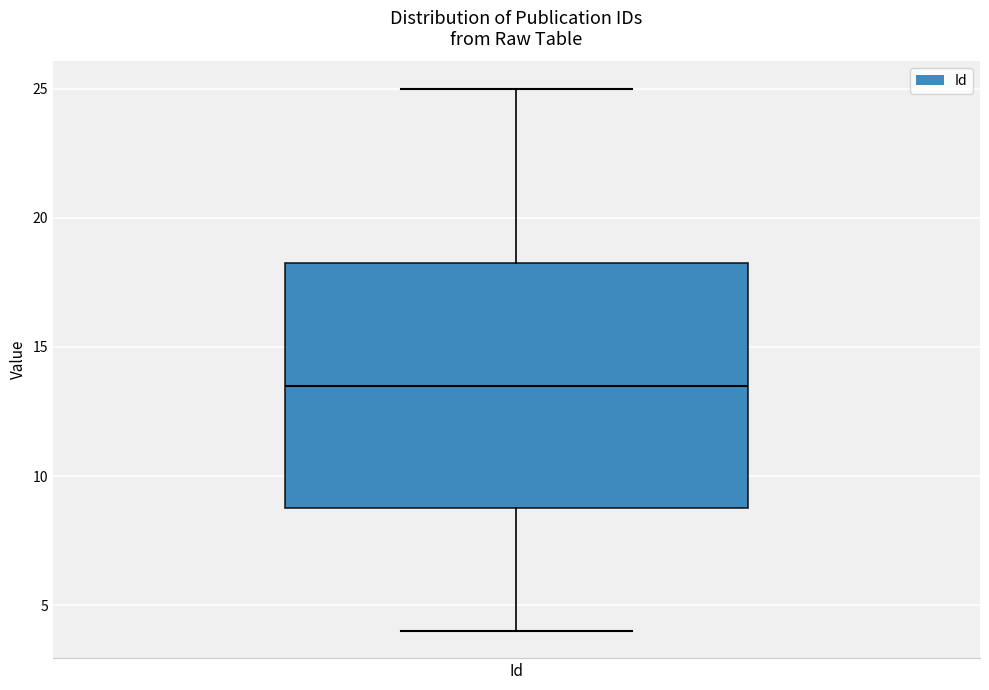

Transcribe this box plot: give where the median line is, the range the box spans, and where the two whiskers end, as read against the y-axis. The values are not printed on the chart, so give them approximately, as read against the axis.

median 13.5, box 9.0 to 18.5, whiskers 4.0 to 25.0